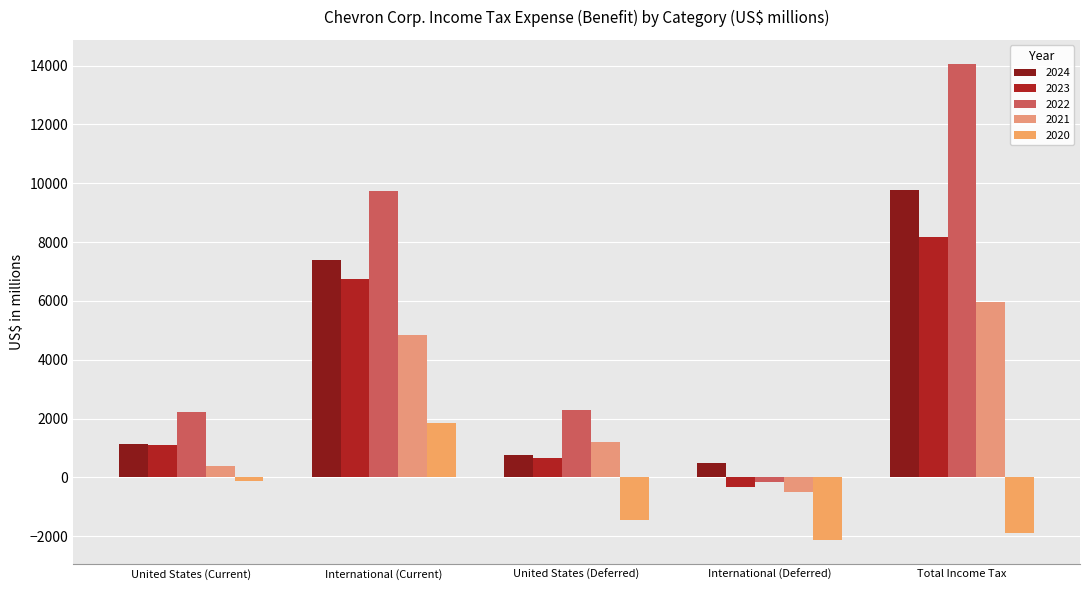

How many bars are there in each group?

5